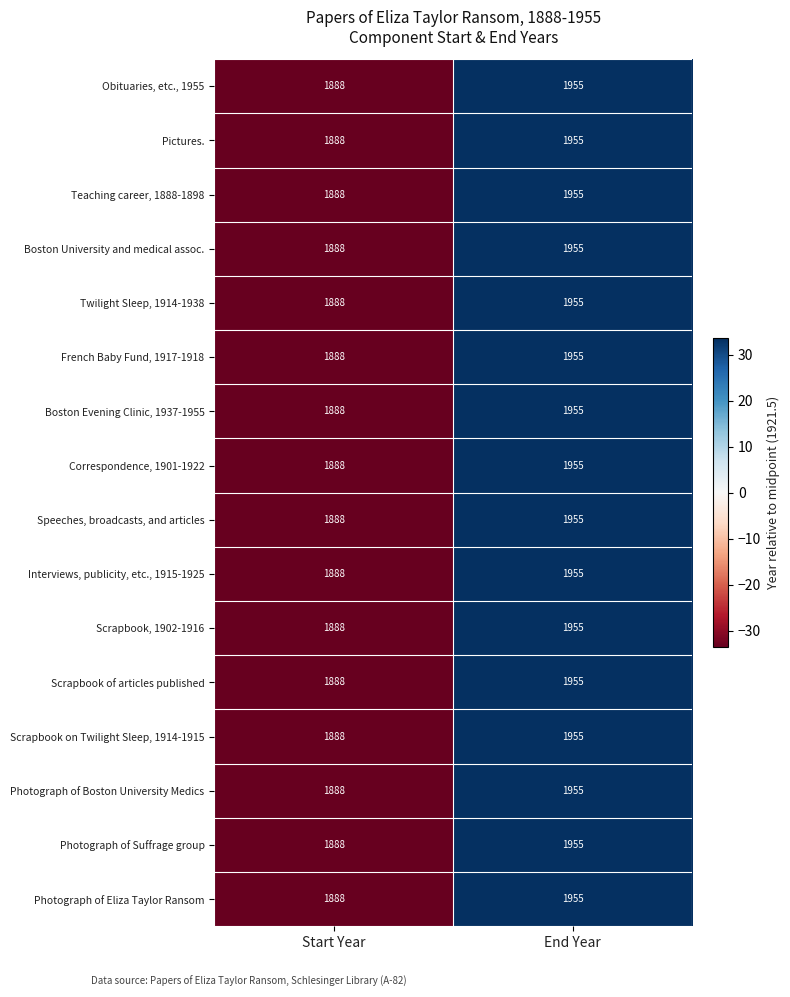

At which label does Obituaries, etc., 1955 reach its peak?

End Year